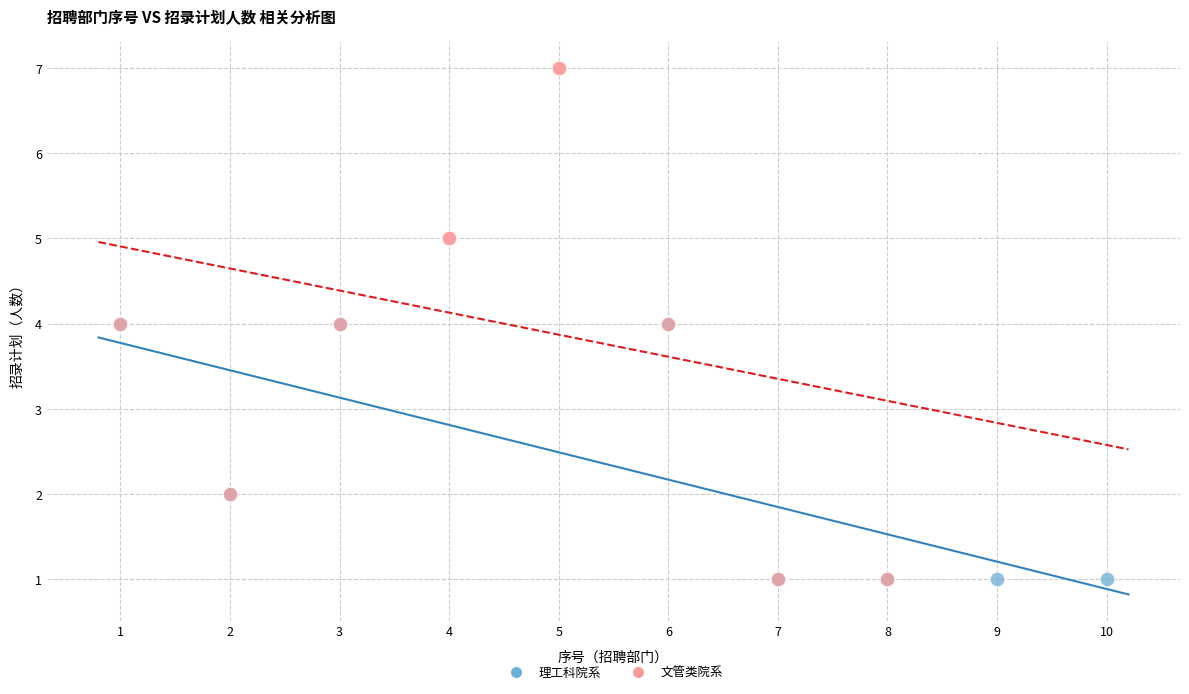

What are all the series names shown in the legend?

理工科院系, 文管类院系